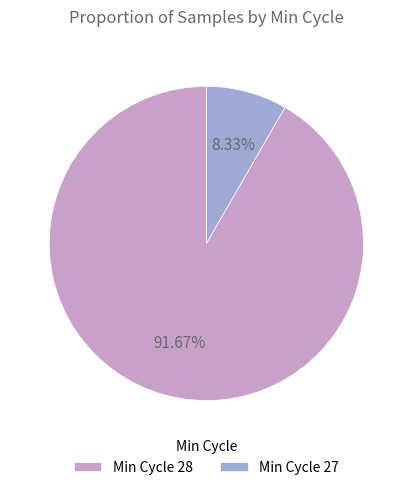

Rank the categories by value from lowest to highest.

Min Cycle 27, Min Cycle 28